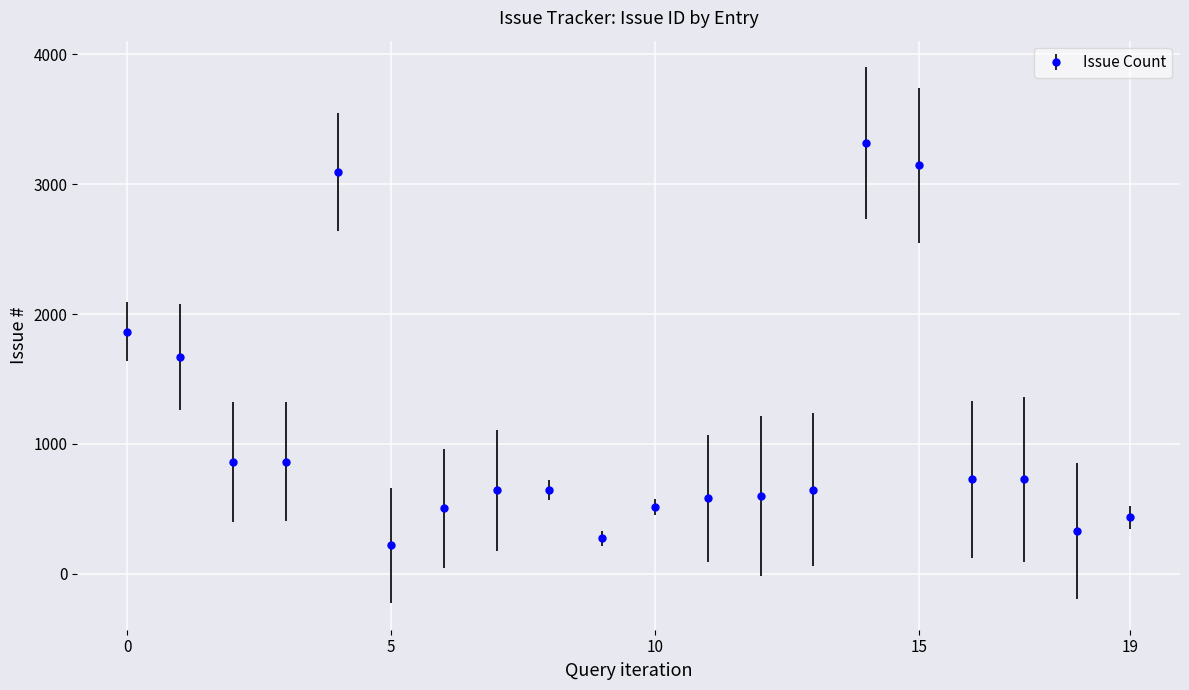

What is the difference between the maximum and second lowest values?

3042